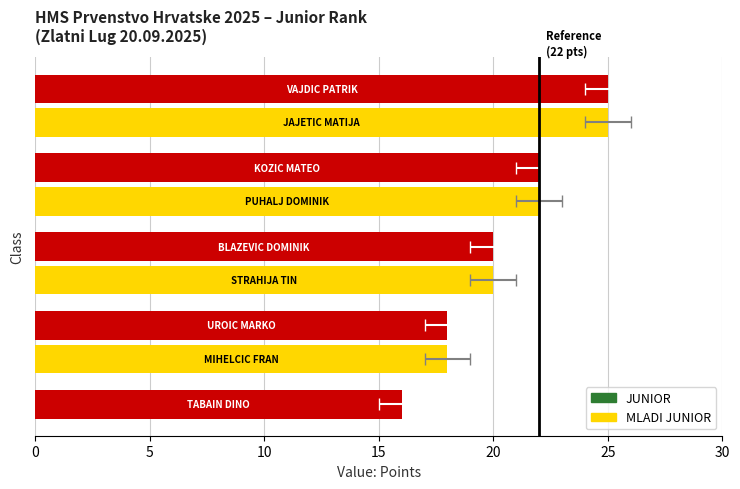

Count the number of categories in the chart.

5